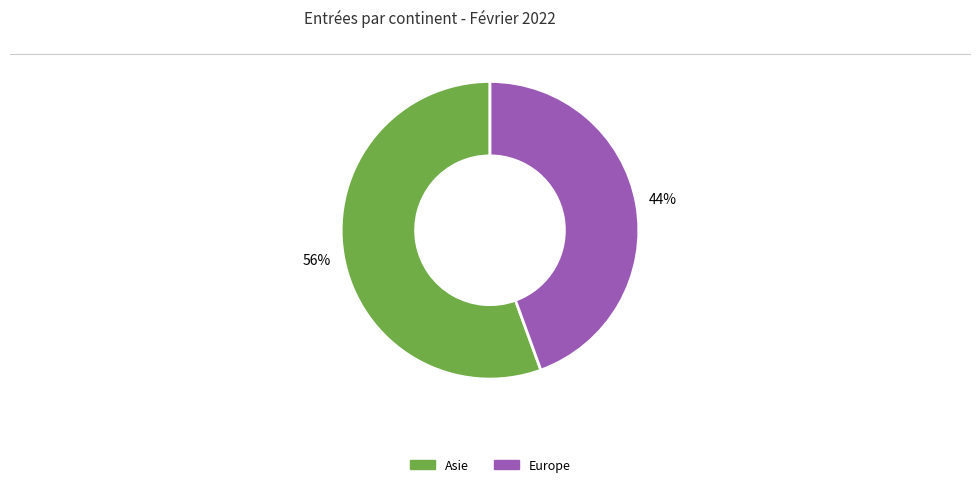

To the nearest percent, what is the average slice percentage?

50%